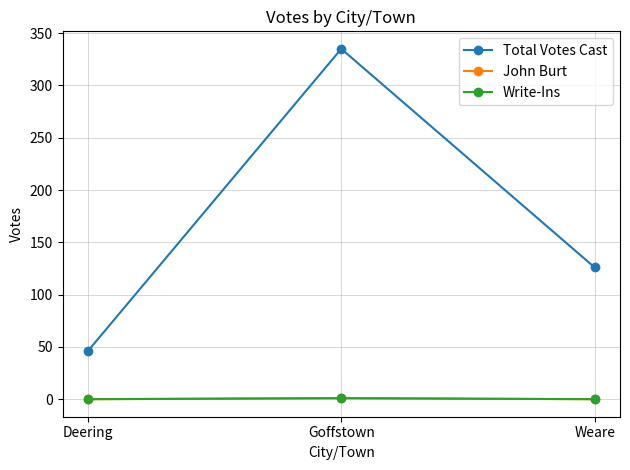

Does the chart have visible grid lines?

Yes